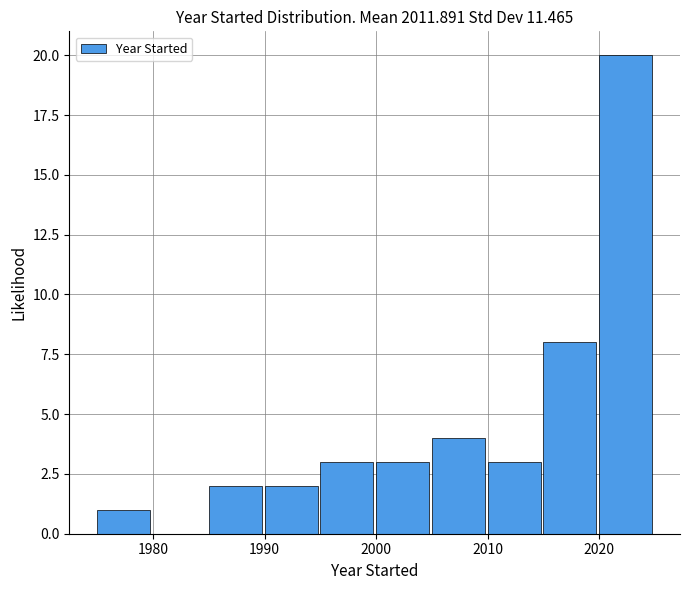

Reading left to right, transcribe this chart: for each bar, give the range it covers on the x-axis and its height. The values are not printed on the chart, so give them approximately, as read against the axis.

1975 to 1980: 1
1980 to 1985: 0
1985 to 1990: 2
1990 to 1995: 2
1995 to 2000: 3
2000 to 2005: 3
2005 to 2010: 4
2010 to 2015: 3
2015 to 2020: 8
2020 to 2025: 20